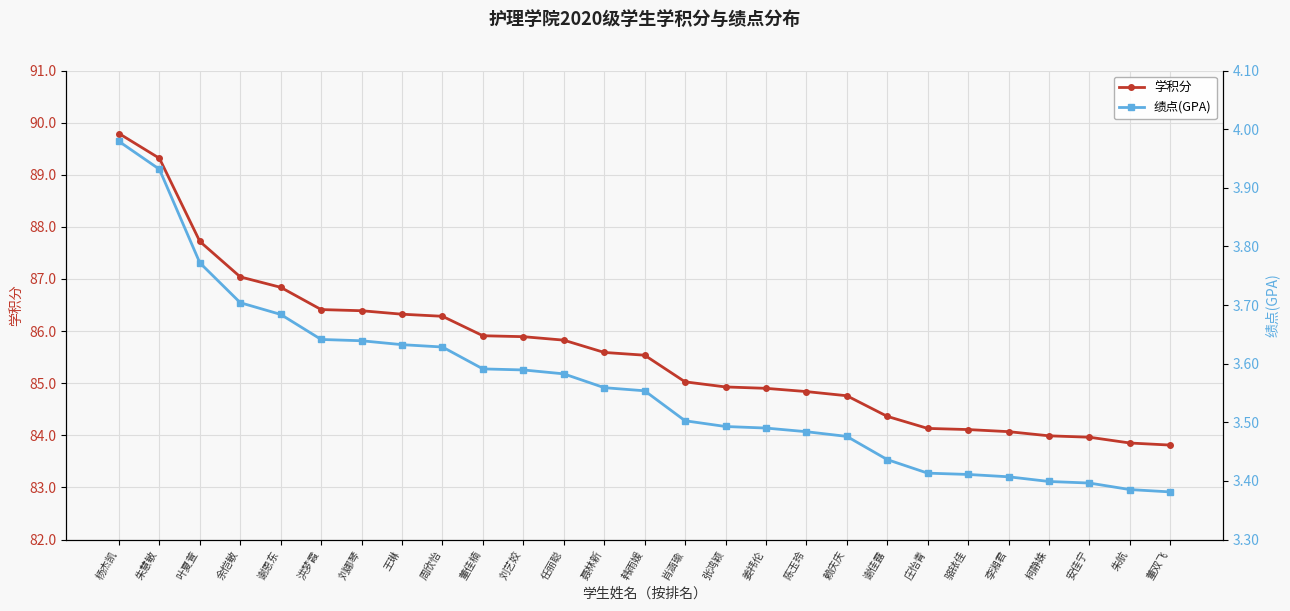

Is this an area chart (filled region under the line)?

No